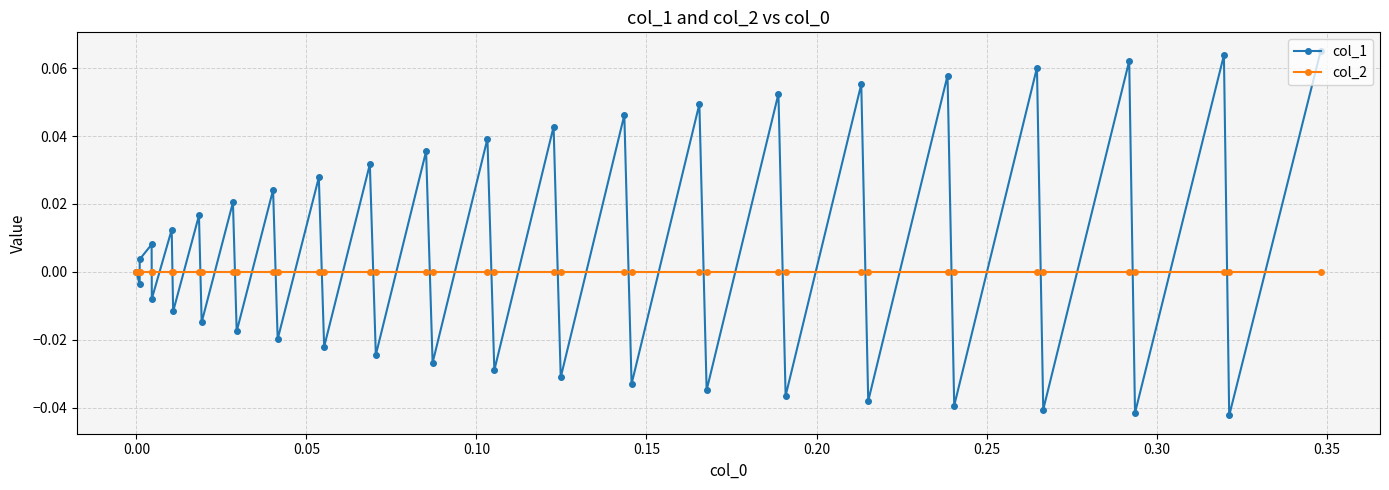

Which series has the largest range (max minus min)?

col_1